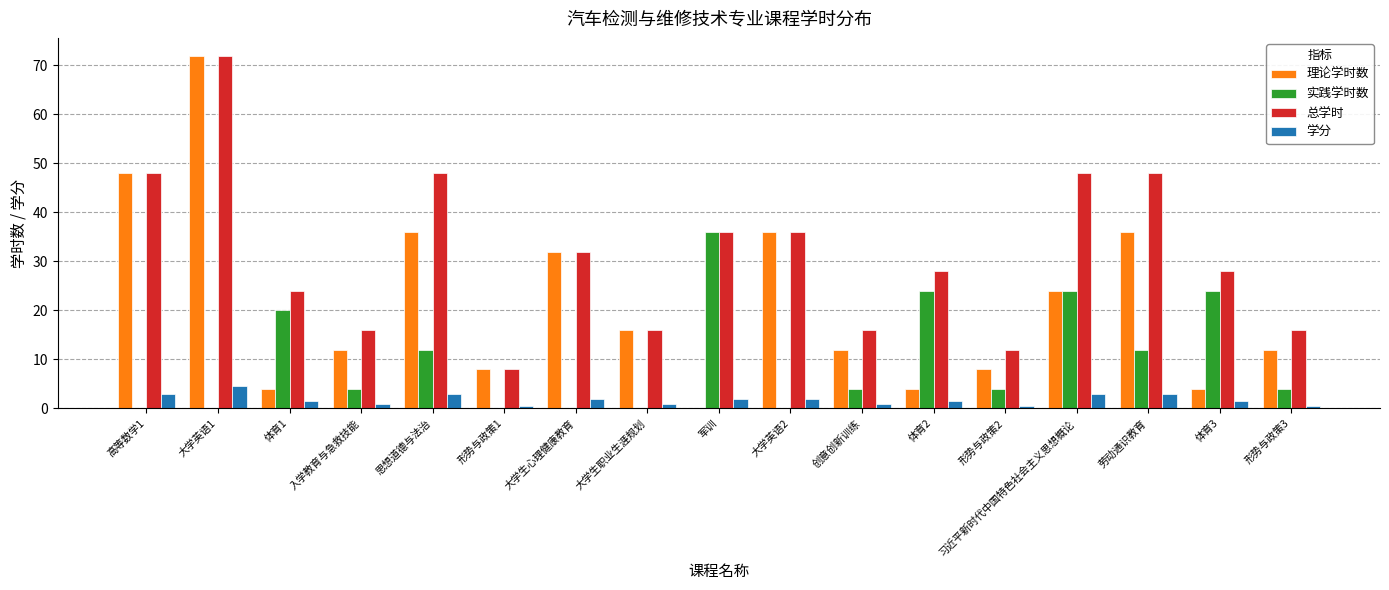

Between 思想道德与法治 and 形势与政策1, which series saw the biggest shift?

总学时